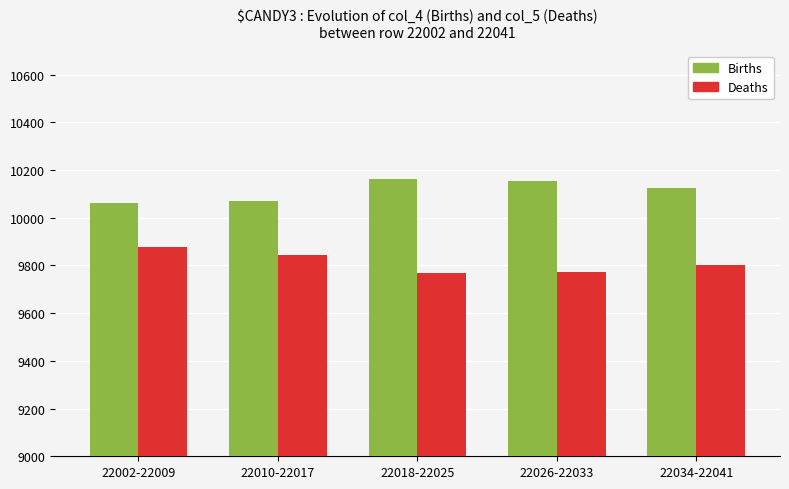

What is the total value across all series at 22026-22033?

19924